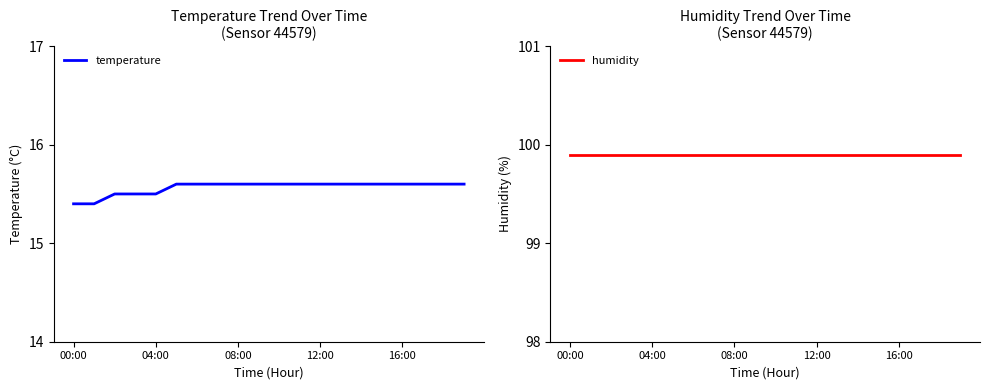

What is the value of the temperature point at the 8th from the left?

15.6